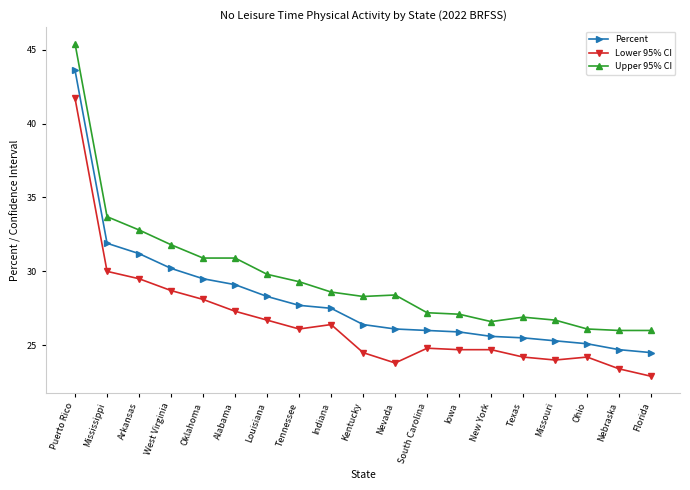

True or false: Upper 95% CI has a value of 47.3 at Texas.

False